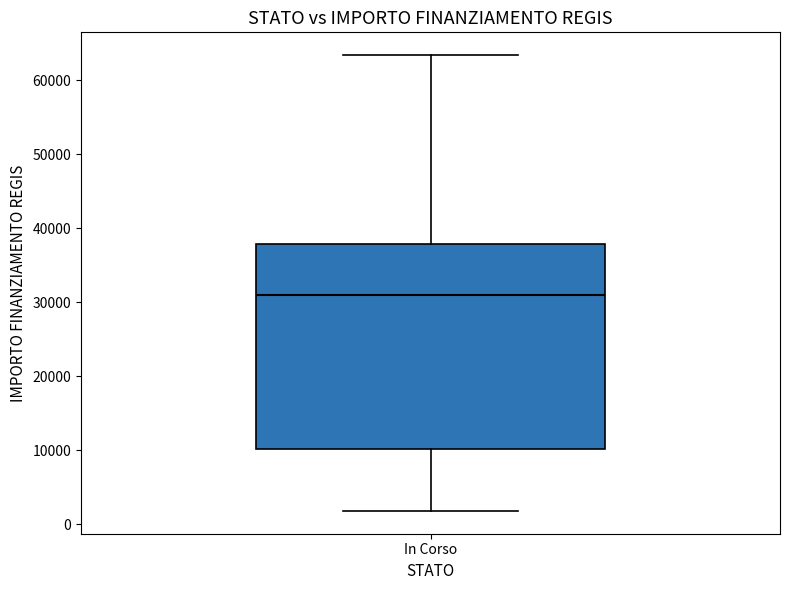

Transcribe this box plot: give where the median line is, the range the box spans, and where the two whiskers end, as read against the y-axis. The values are not printed on the chart, so give them approximately, as read against the axis.

median 31000, box 10000 to 38000, whiskers 2000 to 63000